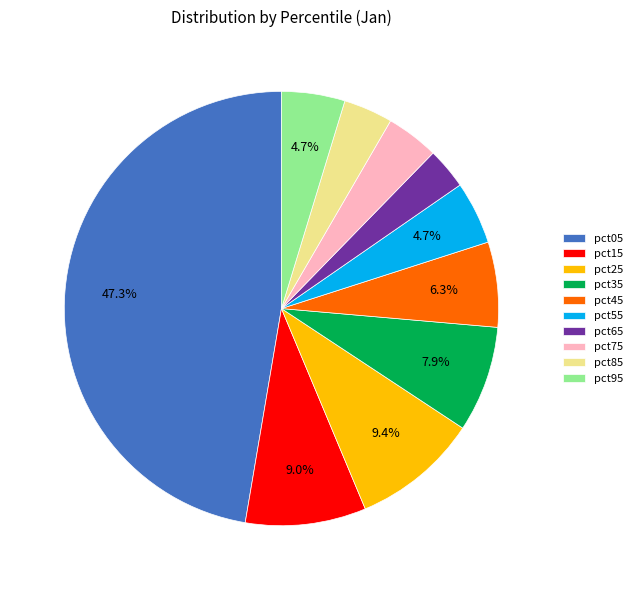

Does pct85 represent more than half of the total?

No